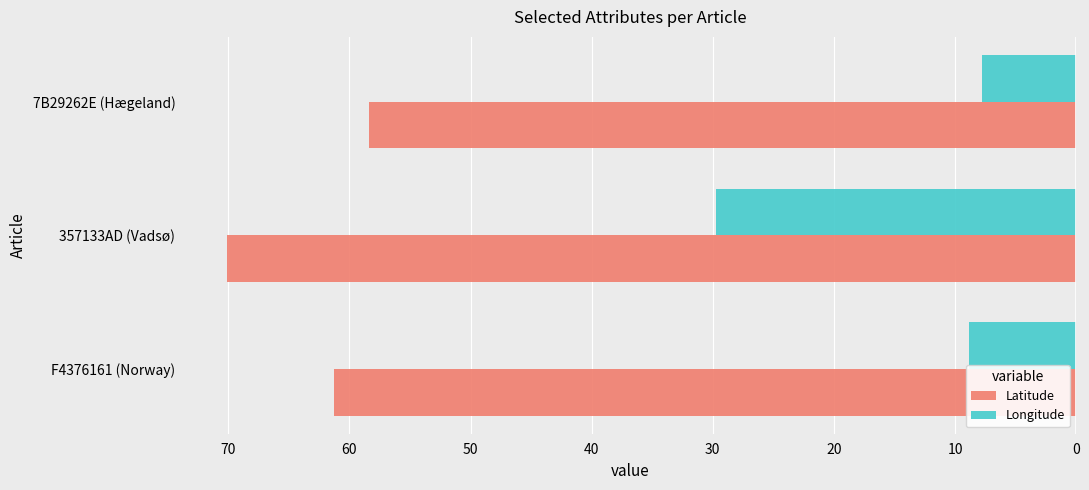

What are all the series names shown in the legend?

Latitude, Longitude